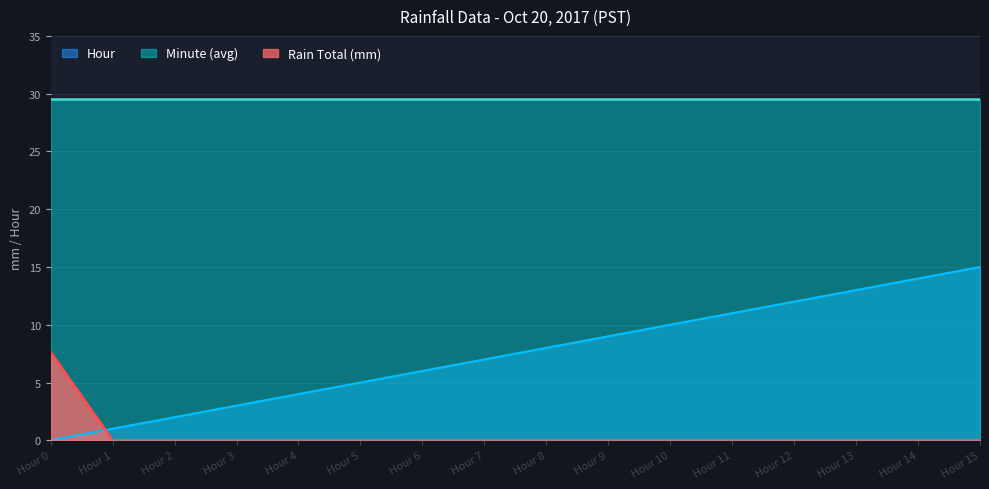

What is the value of the Hour point at the 6th from the left?

5.0